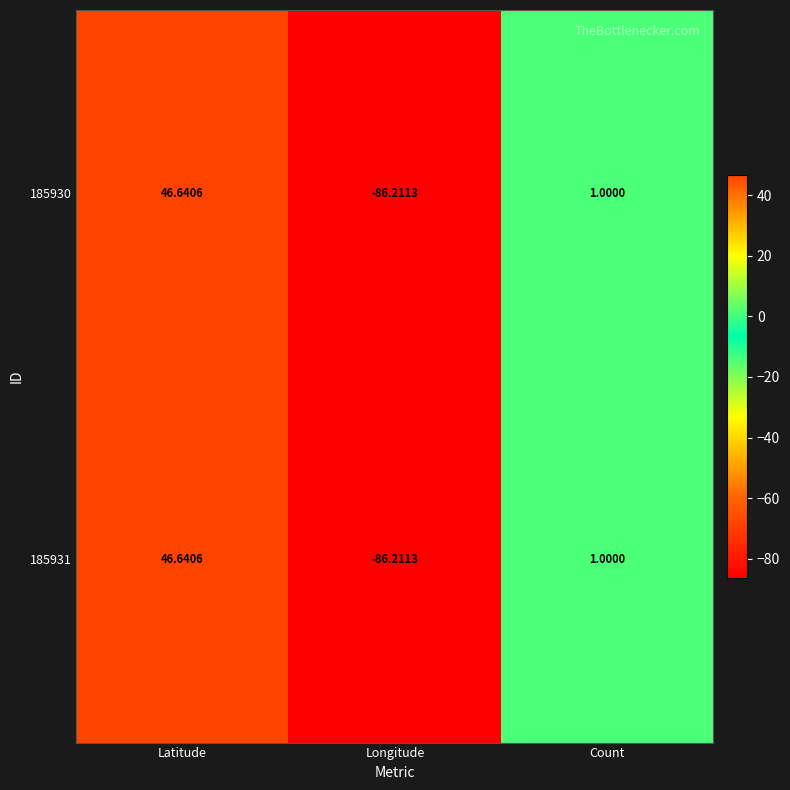

What is the greatest value displayed?

46.6